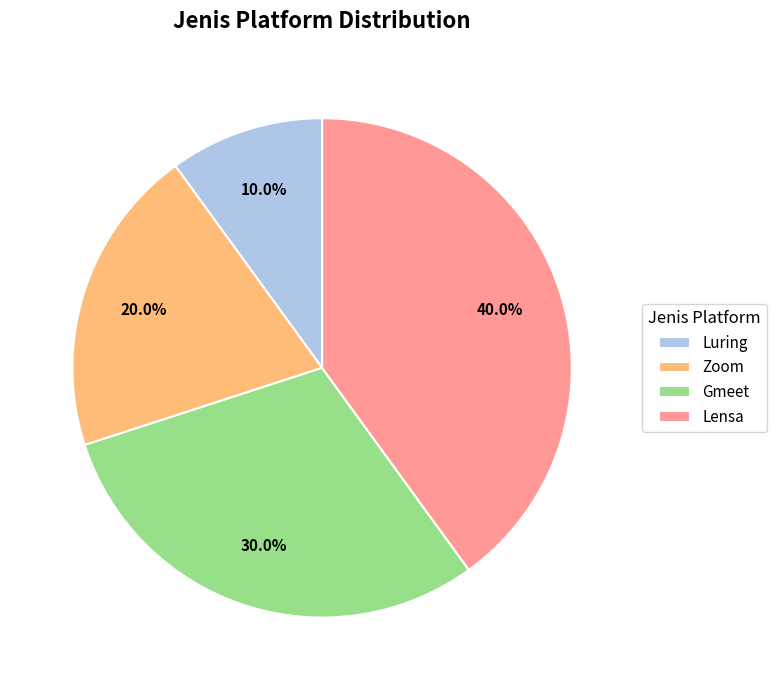

How many slices are in this pie chart?

4